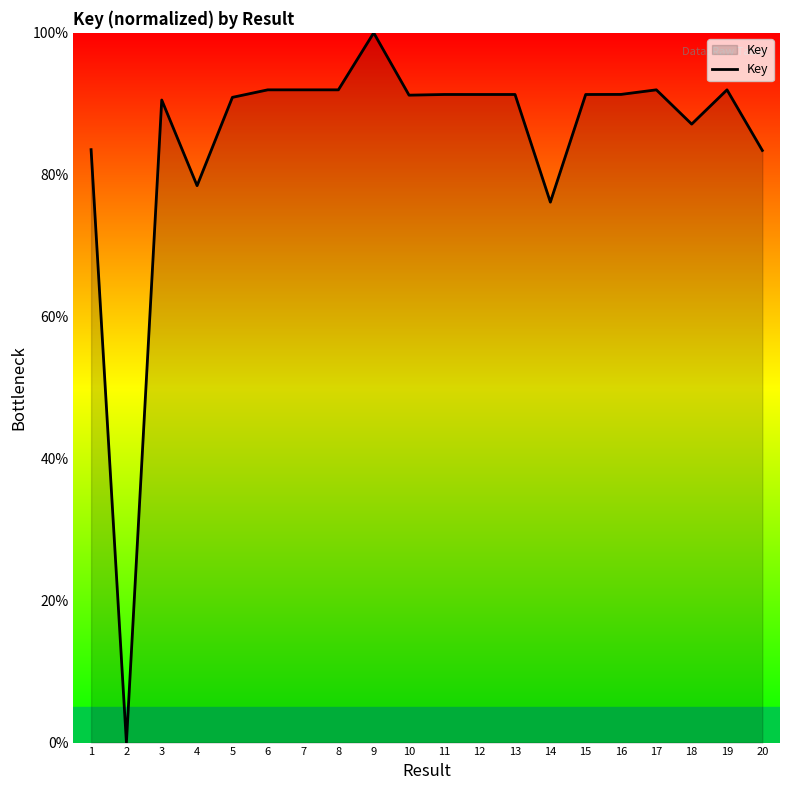

True or false: the data shows 91.3 at 15.

True